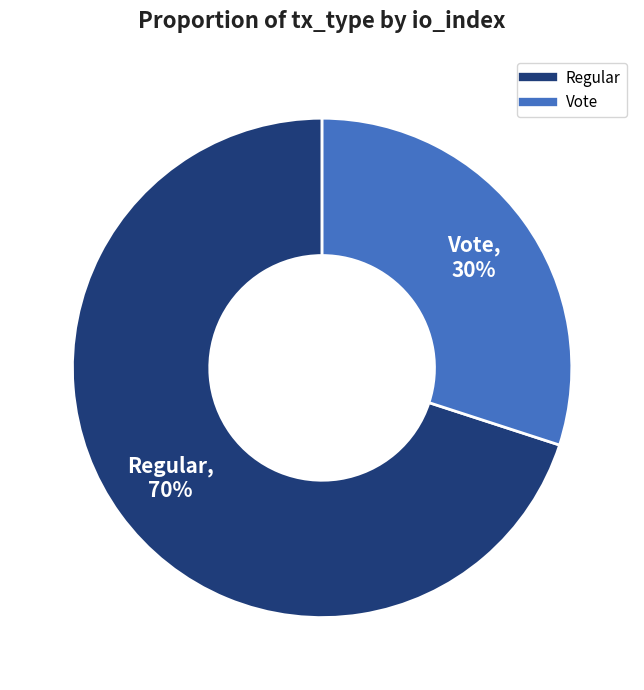

Is there a majority slice in this chart?

Yes